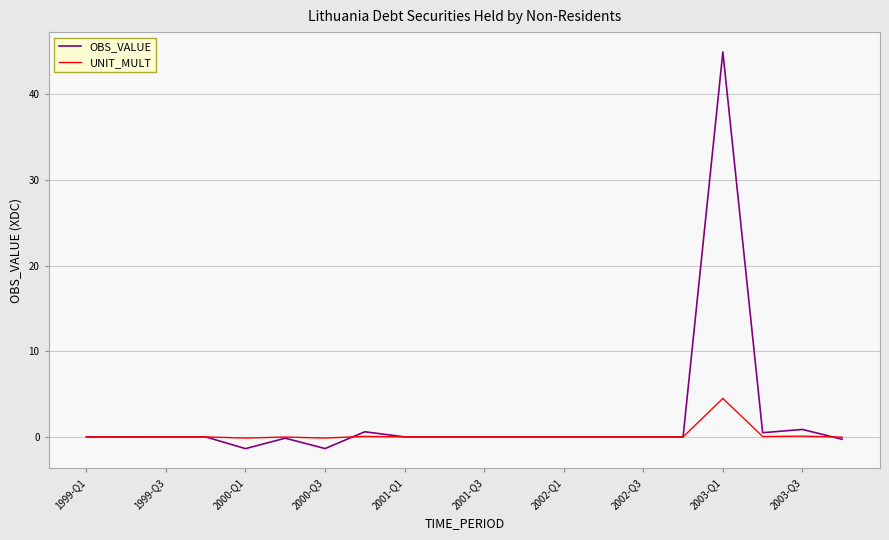

List the series in order of their peak value, lowest first.

UNIT_MULT, OBS_VALUE